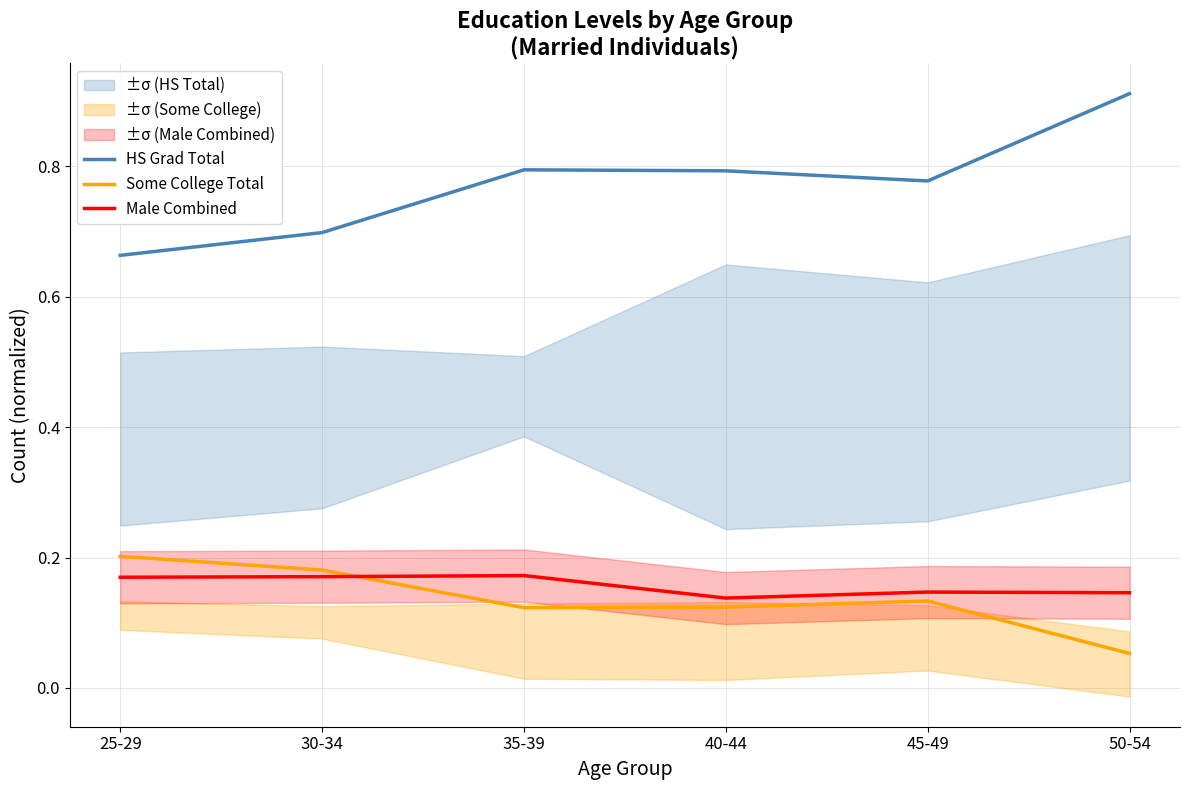

What is the average value of the Male Combined series?

0.2